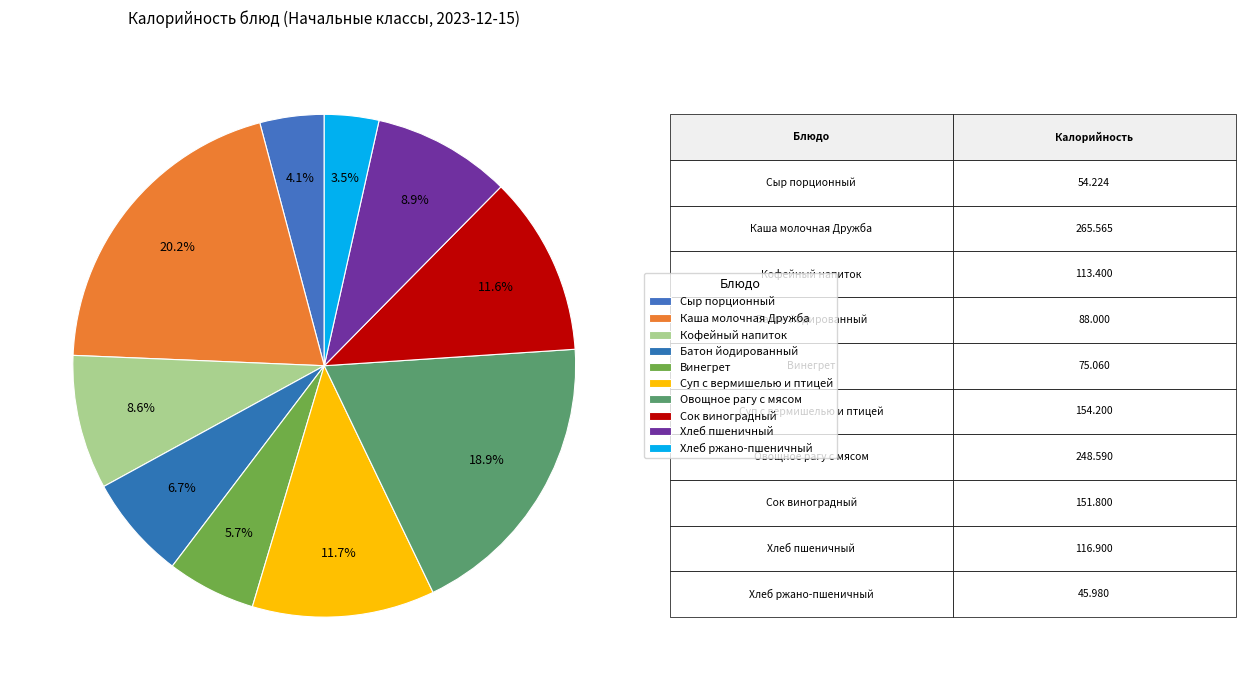

Is there any slice that represents more than half of the pie?

No